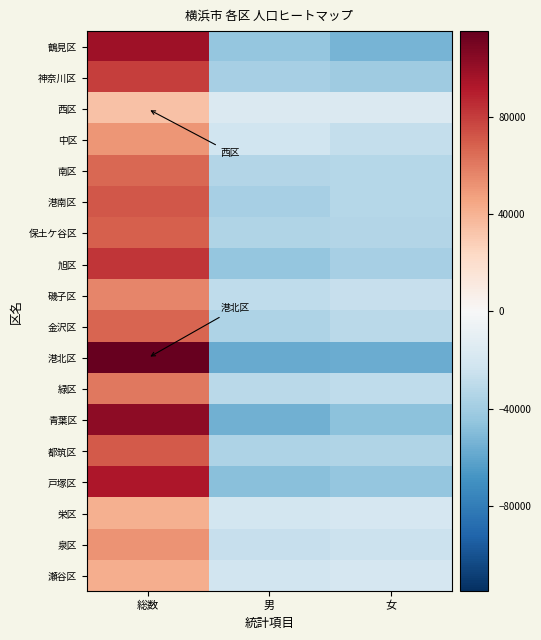

How many distinct data groups are displayed?

18